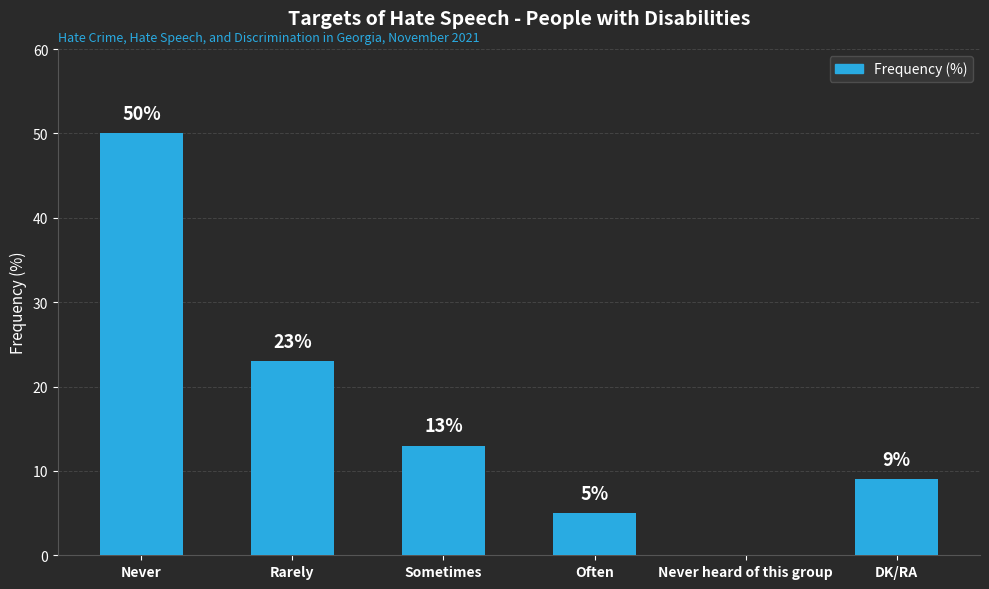

What is the change in value from Often to DK/RA?

+4